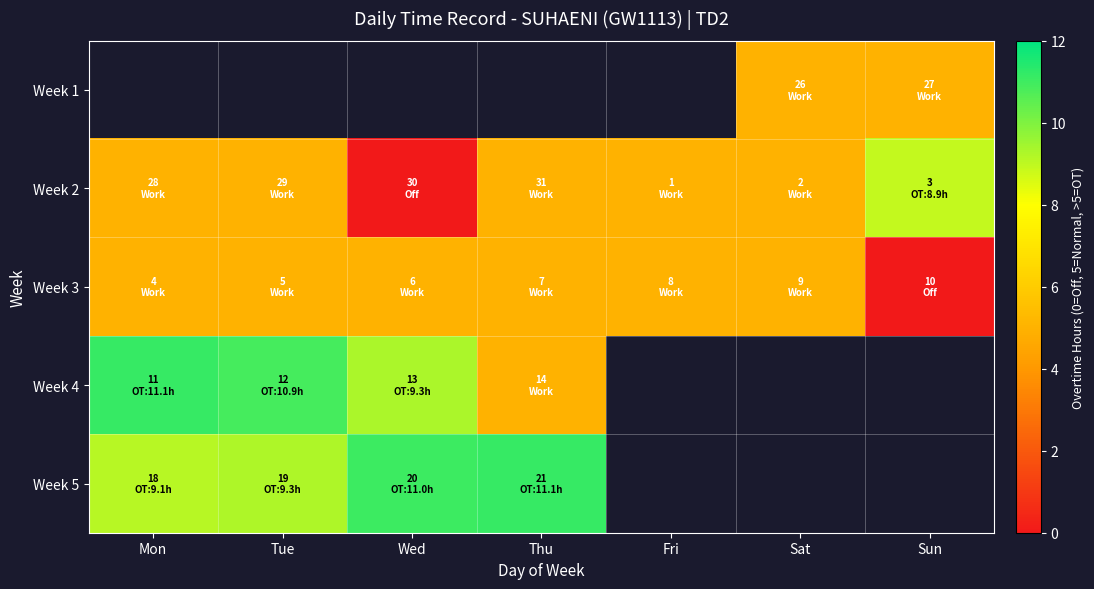

Rank the series by their maximum value, from lowest to highest.

Week 3, Week 1, Week 2, Week 4, Week 5